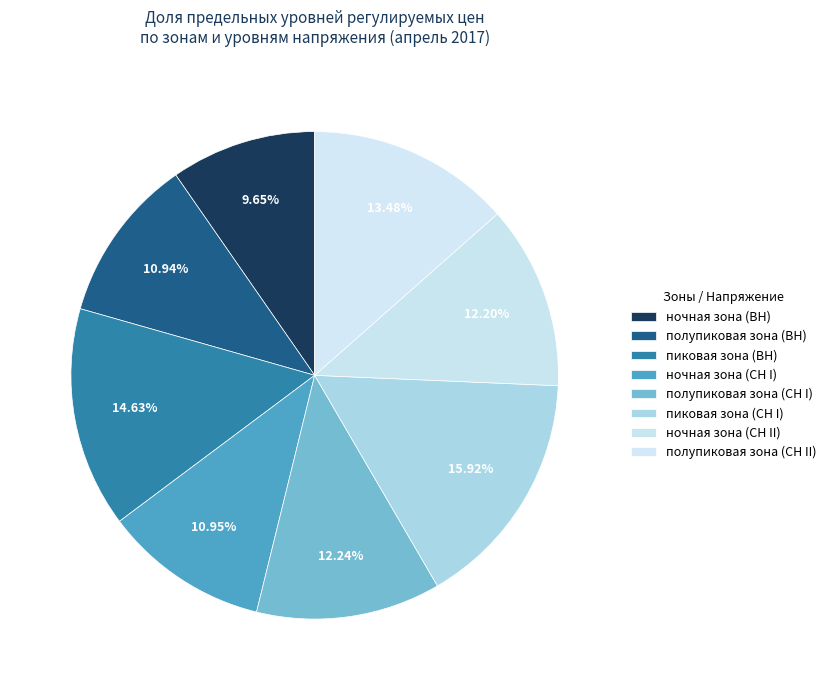

Is the sum of полупиковая зона (СН II) and ночная зона (СН II) greater than half?

No